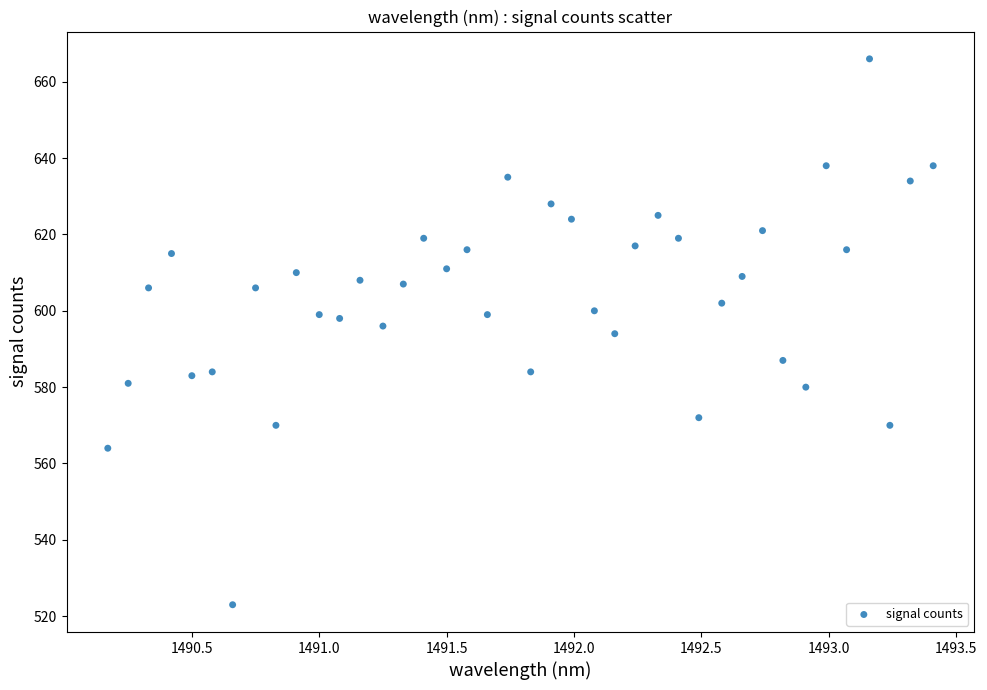

What is the range of Y values (max minus min)?

143